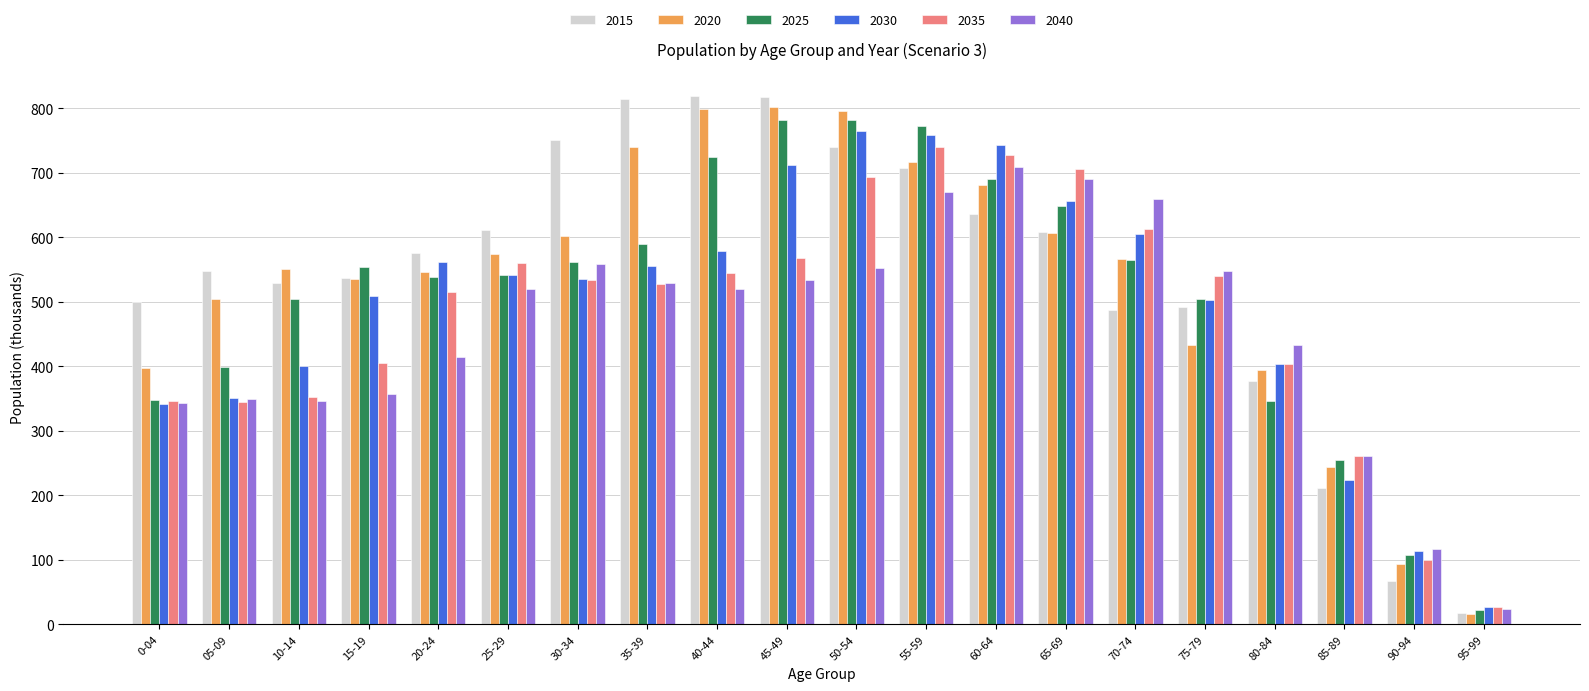

What is the label of the 17th bar from the left?

80-84